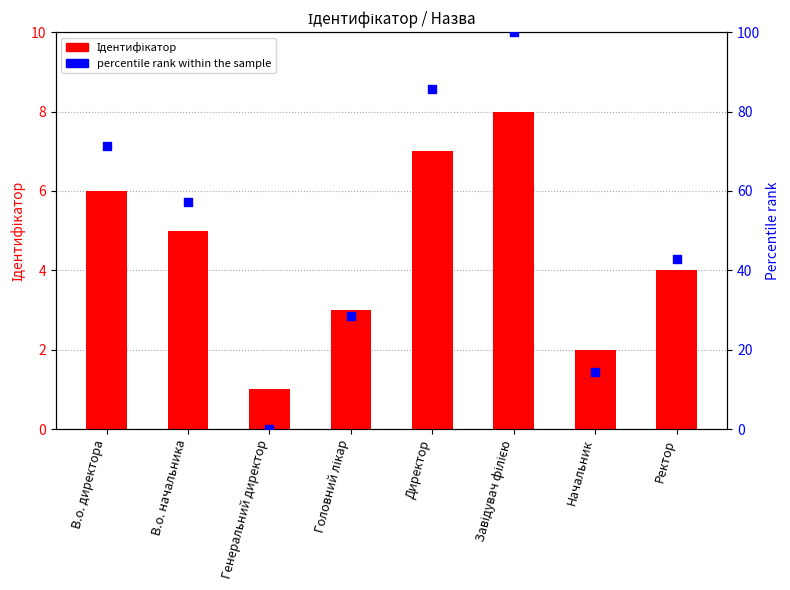

Is the value of Ідентифікатор at Завідувач філією greater than the value of percentile rank within the sample at Ректор?

No